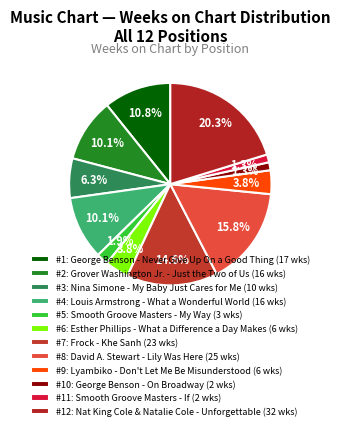

To the nearest percent, what is the difference between the largest and smallest slice percentages?

19%